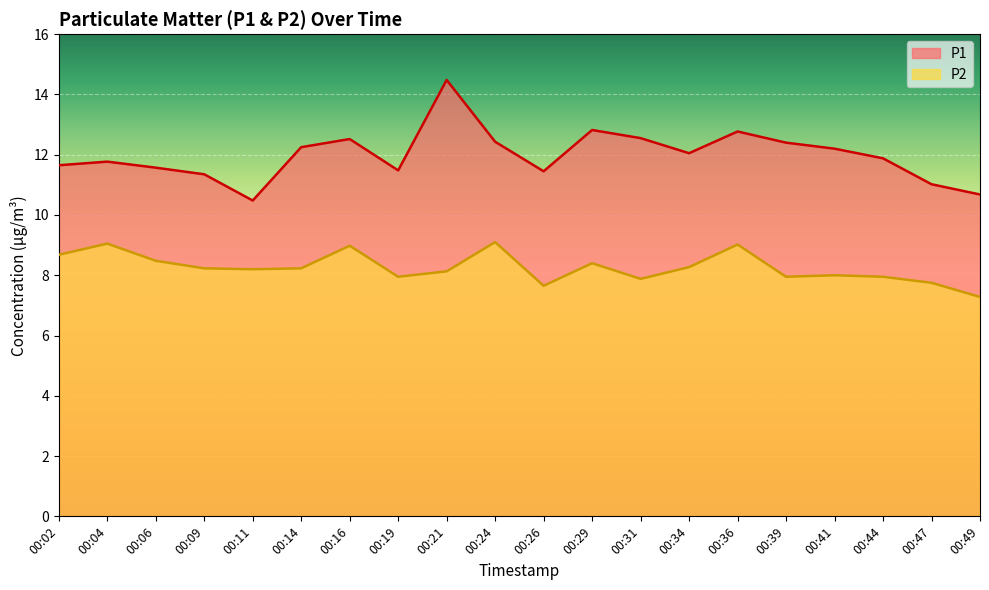

What is the minimum value for P2?

7.3